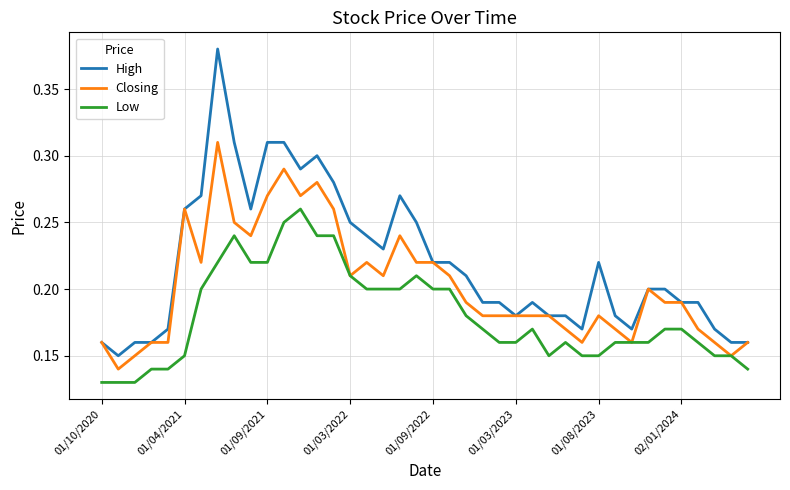

Does the chart have visible grid lines?

Yes